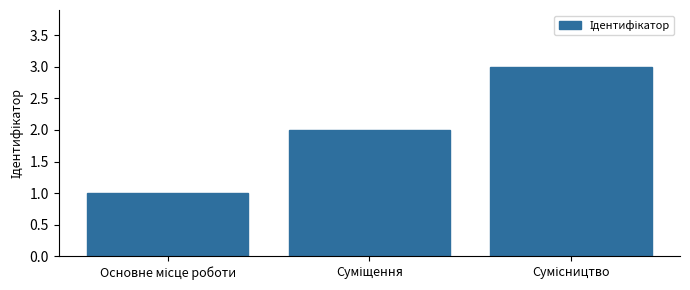

What is the difference between the second highest and minimum values?

1